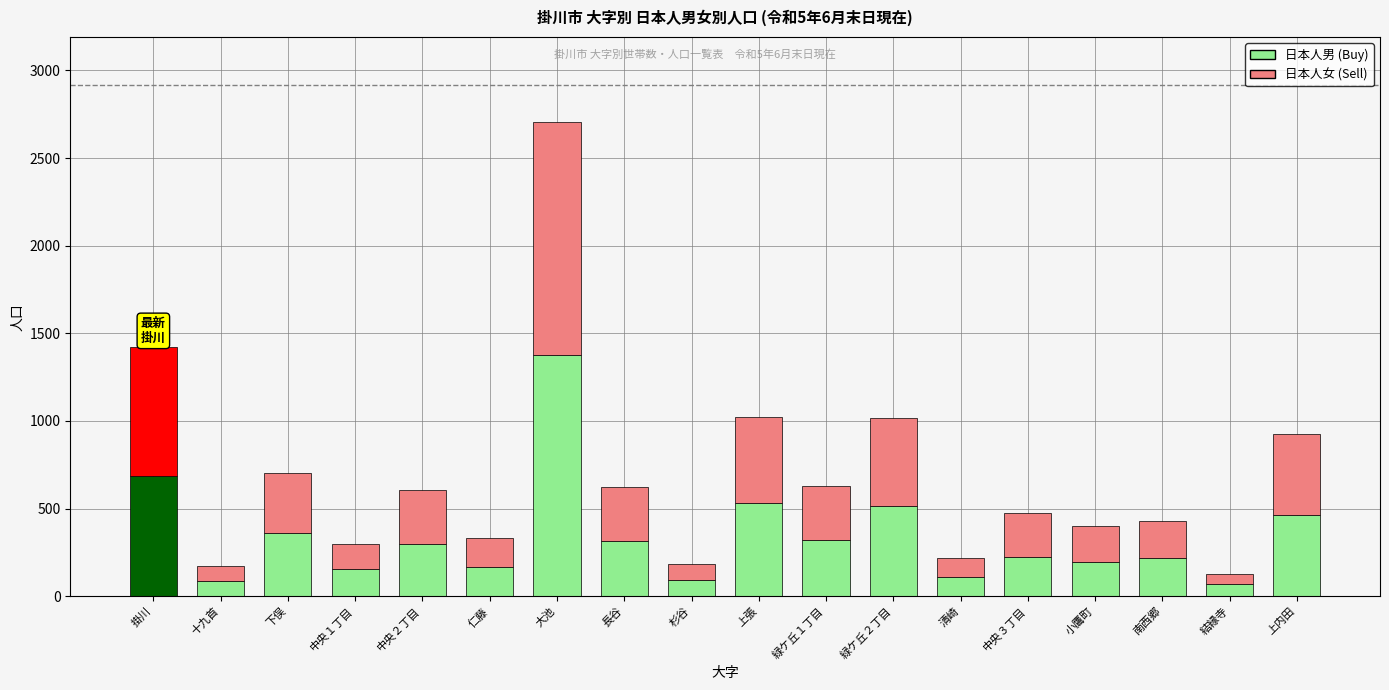

Does the chart contain any negative values?

No